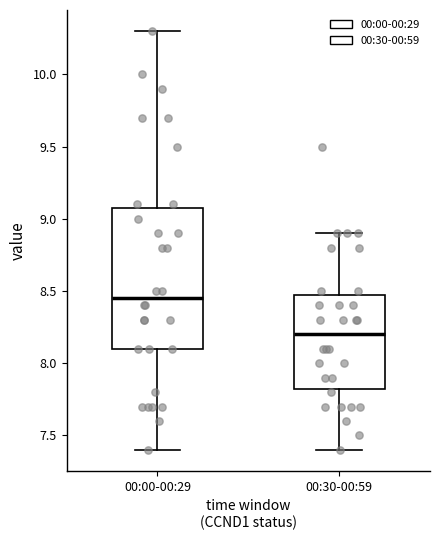

Reading left to right, transcribe this box plot: for each box, give where its median line is, the range the box spans, and where its two whiskers end, as read against the y-axis. The values are not printed on the chart, so give them approximately, as read against the axis.

00:00-00:29: median 8.45, box 8.10 to 9.10, whiskers 7.40 to 10.30
00:30-00:59: median 8.20, box 7.85 to 8.50, whiskers 7.40 to 8.90